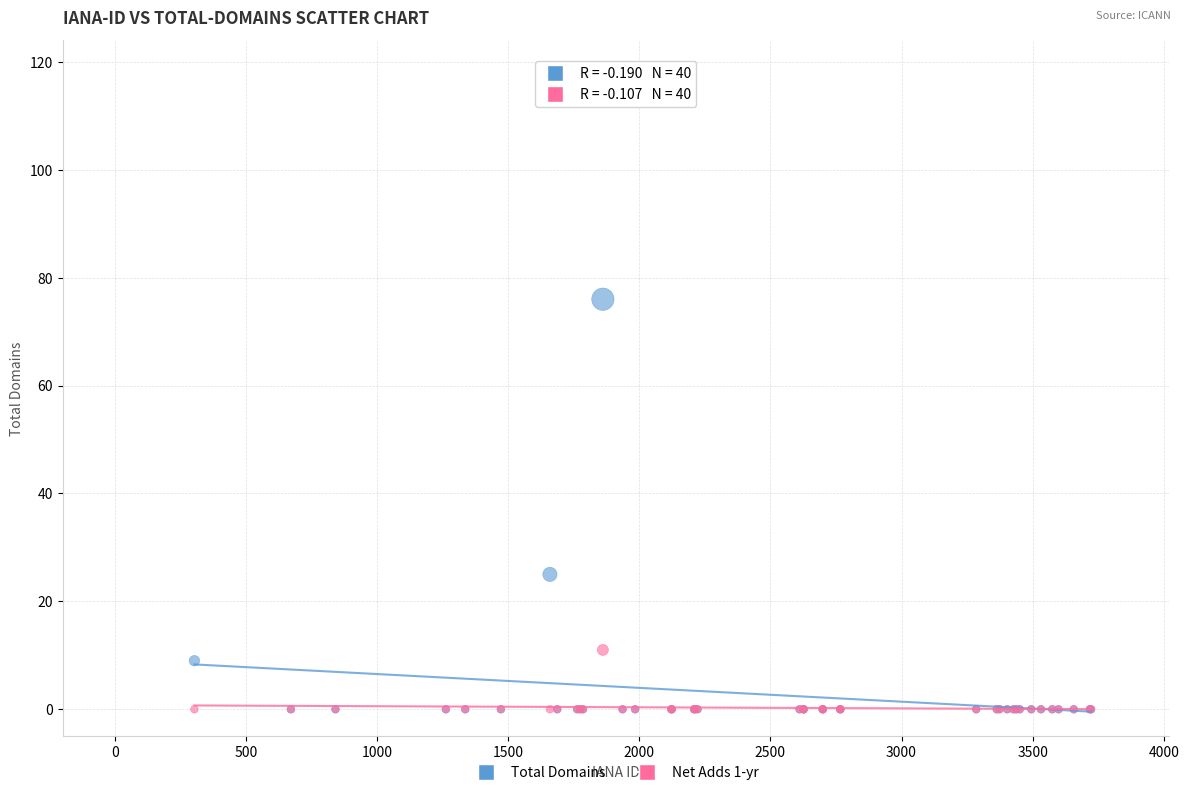

In the Total Domains series, what Y value is closest to 38?

25